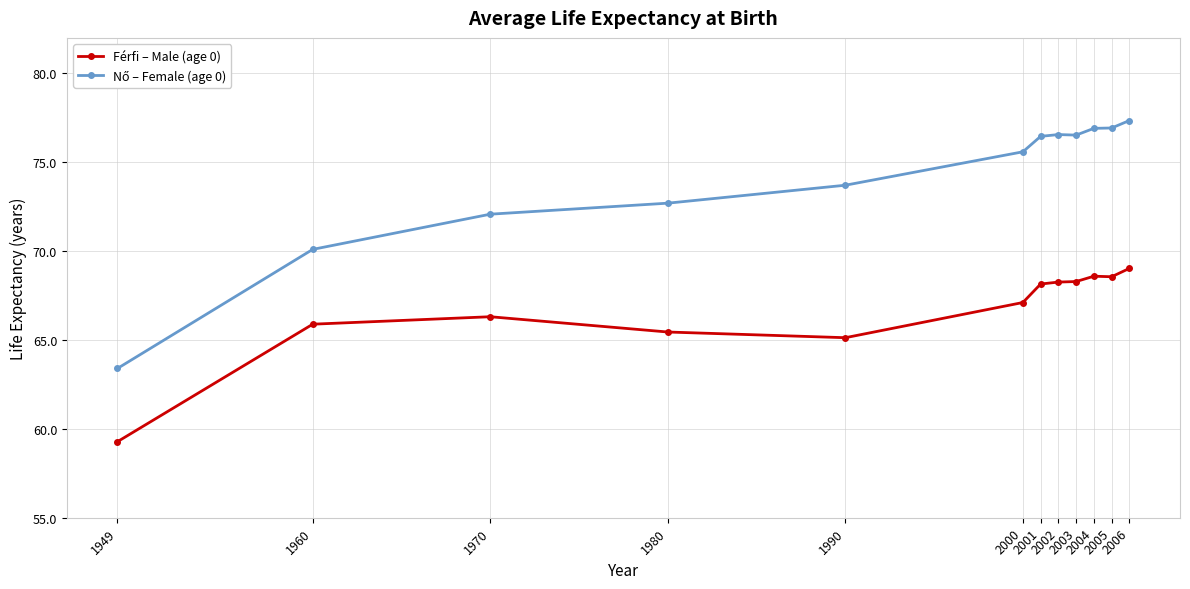

What is the value of the Férfi – Male (age 0) point at the 1st from the left?

59.3